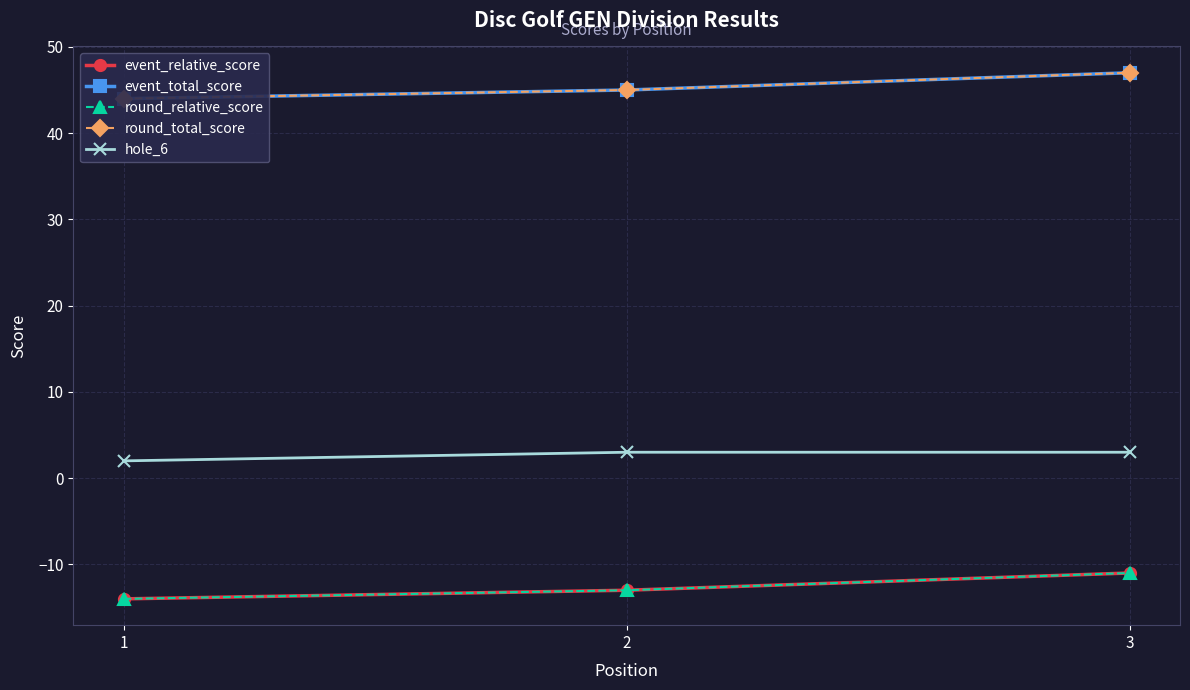

The value of event_relative_score at 3 is -17. True or false?

False